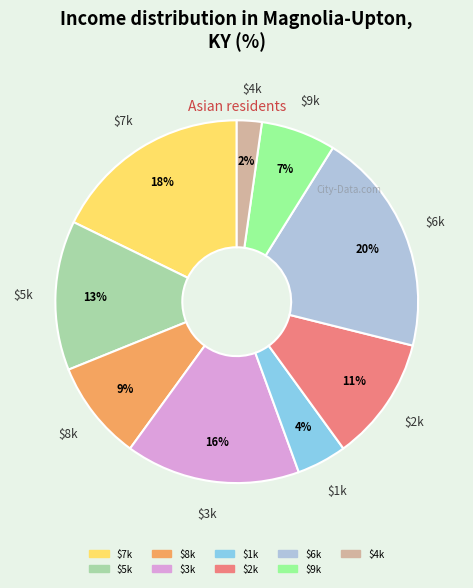

Which category has the smallest portion of the pie?

$4k